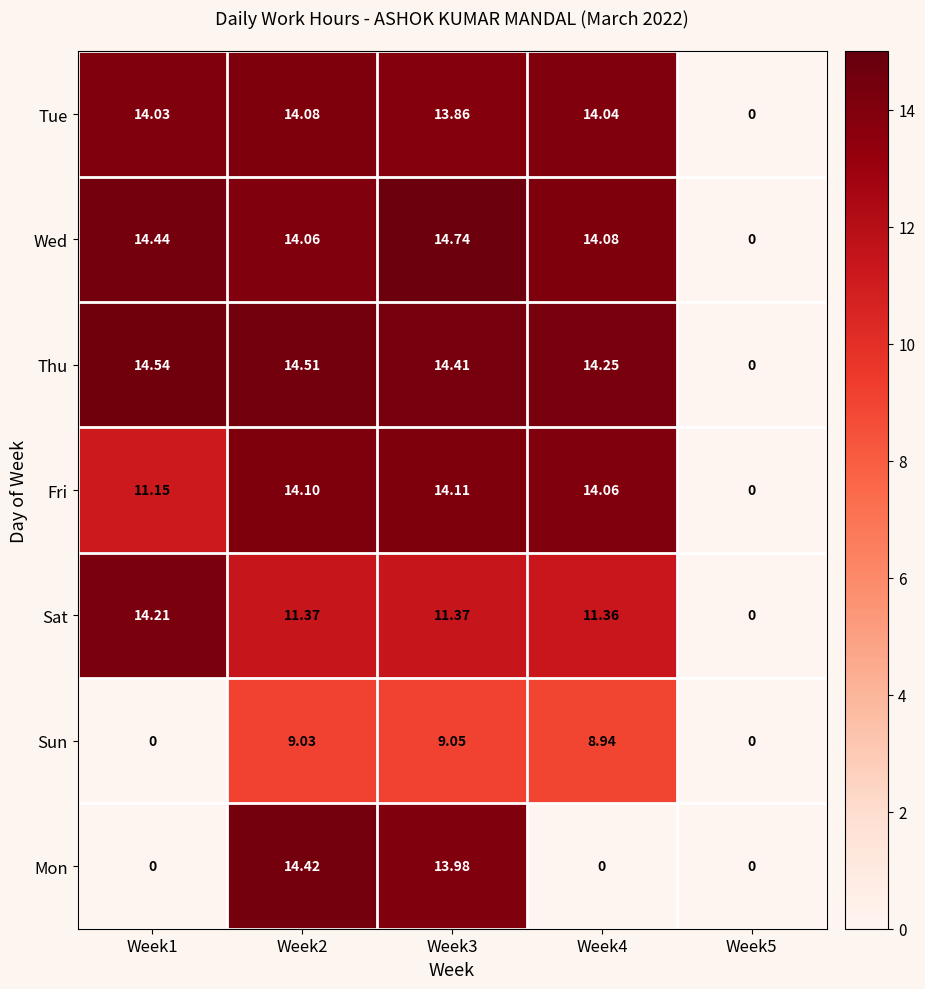

Between Week1 and Week2, which series saw the biggest shift?

Mon